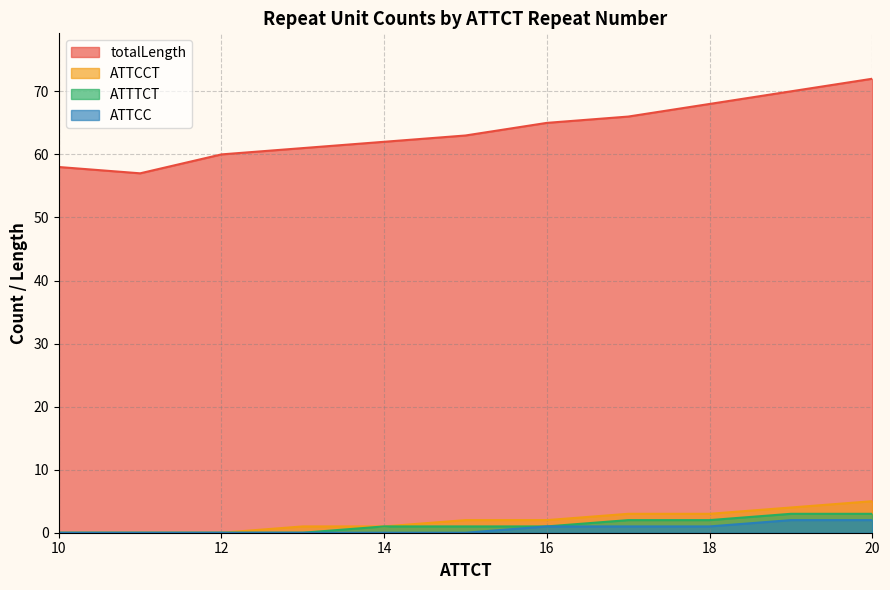

How many lines are shown in the chart?

4